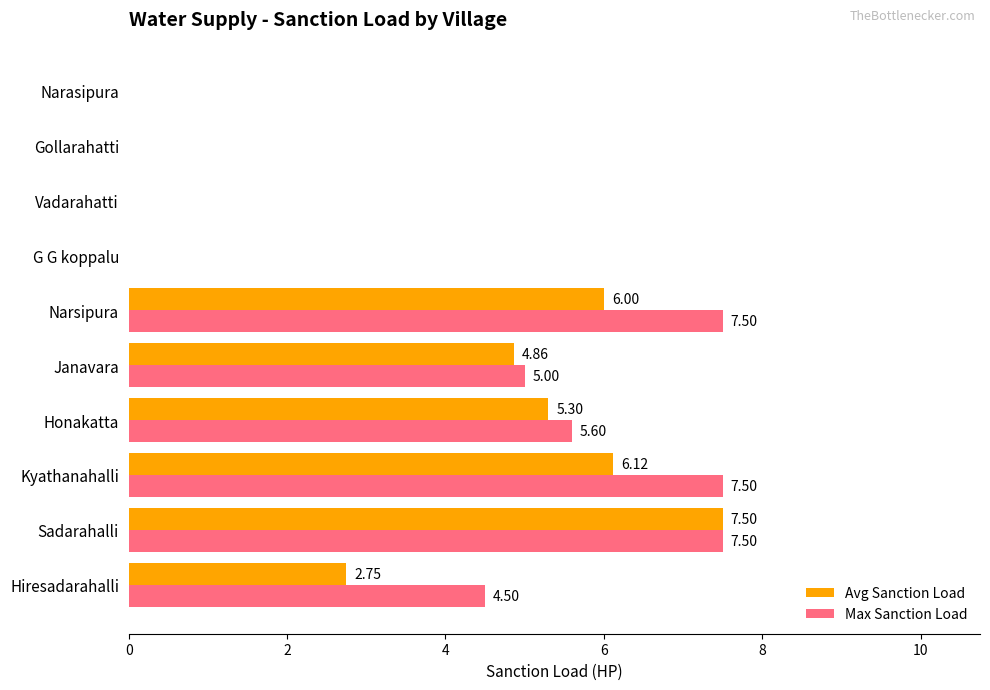

Which series changed the most between Sadarahalli and Honakatta?

Avg Sanction Load